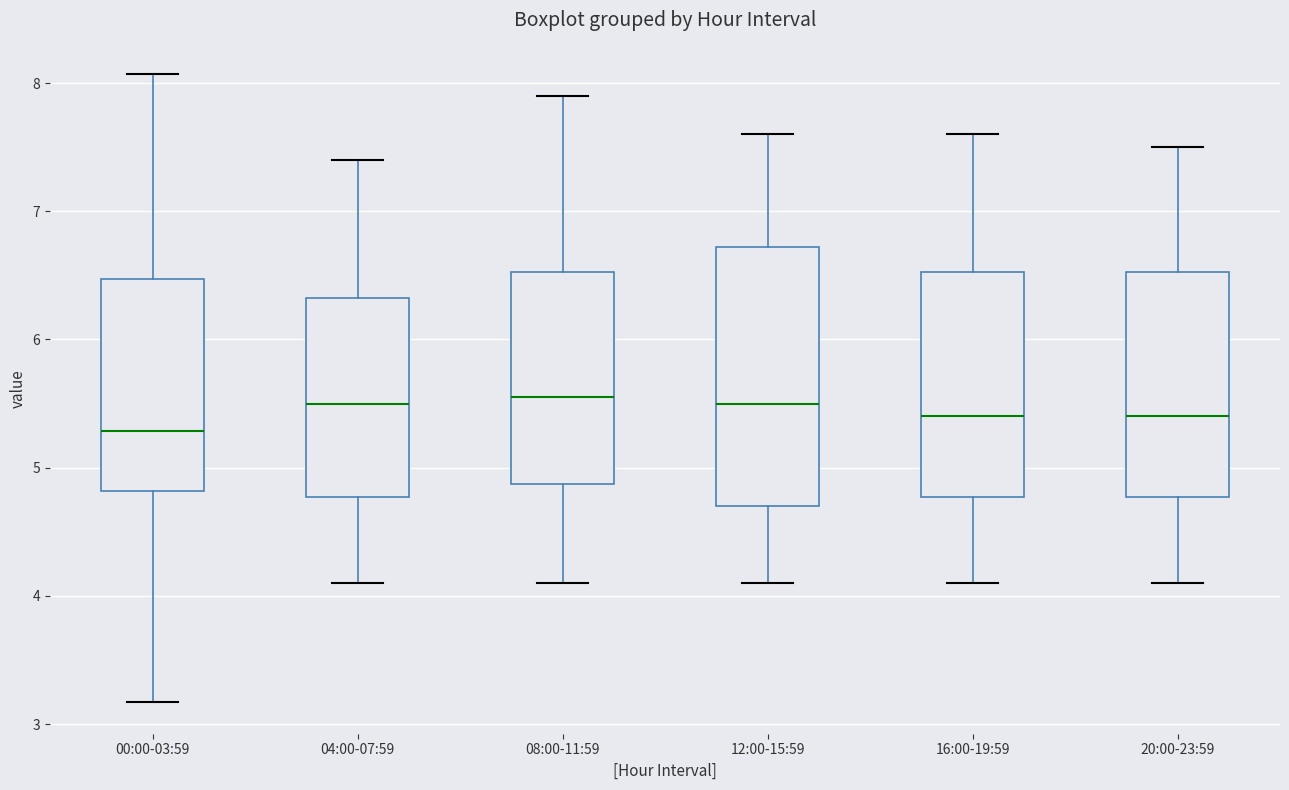

Reading left to right, read every box against the y-axis: the position of its median line, the range the box covers, and the ends of its whiskers. The values are not printed on the chart, so give them approximately, as read against the axis.

00:00-03:59: median 5.3, box 4.8 to 6.5, whiskers 3.2 to 8.1
04:00-07:59: median 5.5, box 4.8 to 6.3, whiskers 4.1 to 7.4
08:00-11:59: median 5.6, box 4.9 to 6.5, whiskers 4.1 to 7.9
12:00-15:59: median 5.5, box 4.7 to 6.7, whiskers 4.1 to 7.6
16:00-19:59: median 5.4, box 4.8 to 6.5, whiskers 4.1 to 7.6
20:00-23:59: median 5.4, box 4.8 to 6.5, whiskers 4.1 to 7.5